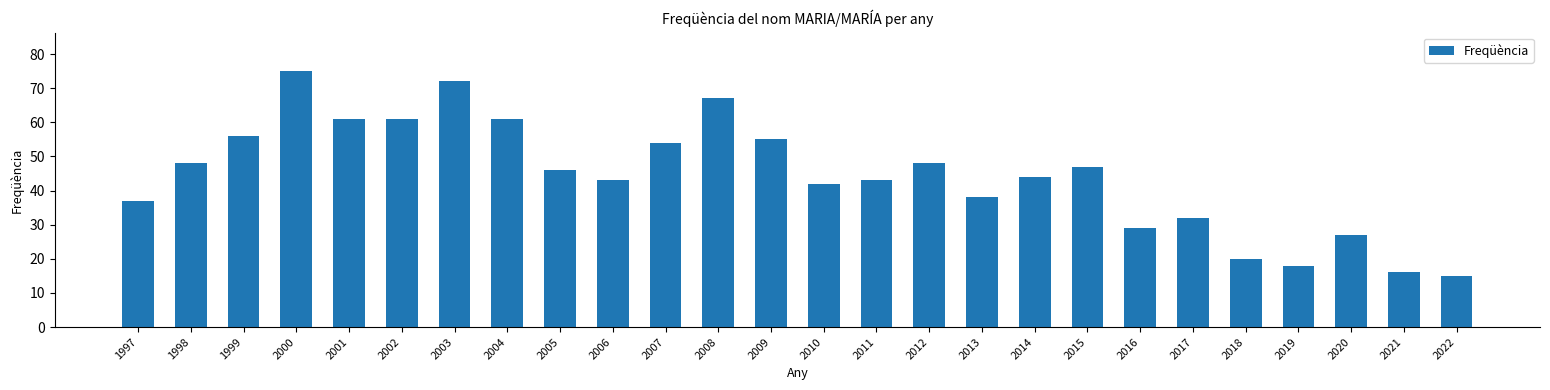

What is the average value?

44